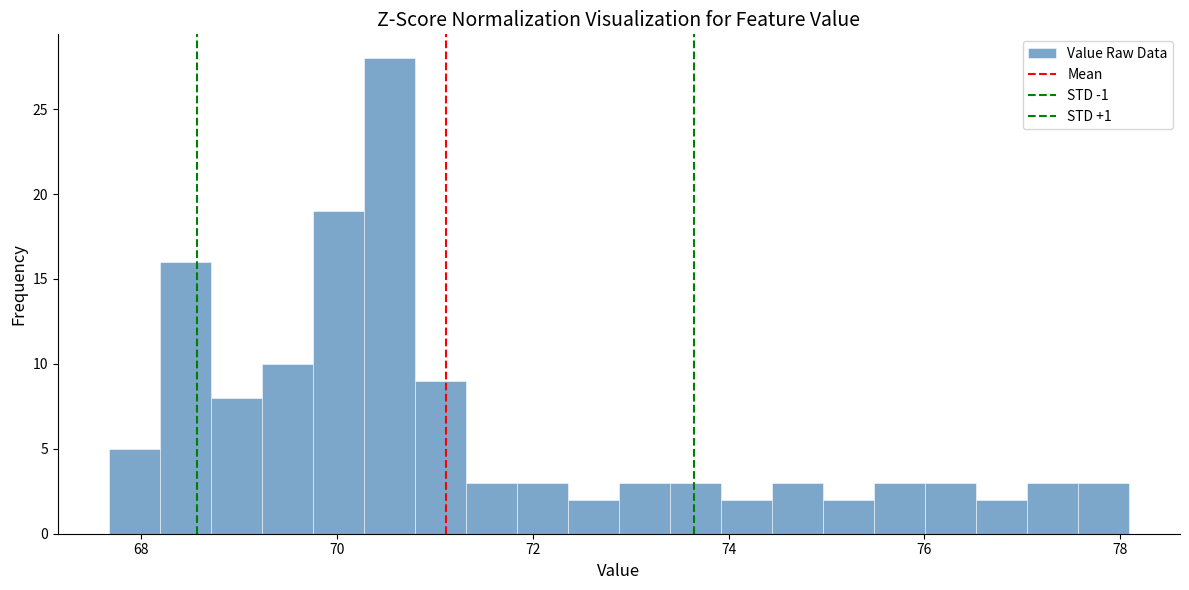

Read against the x-axis, roughly where is the centre of the tallest bar?

70.6